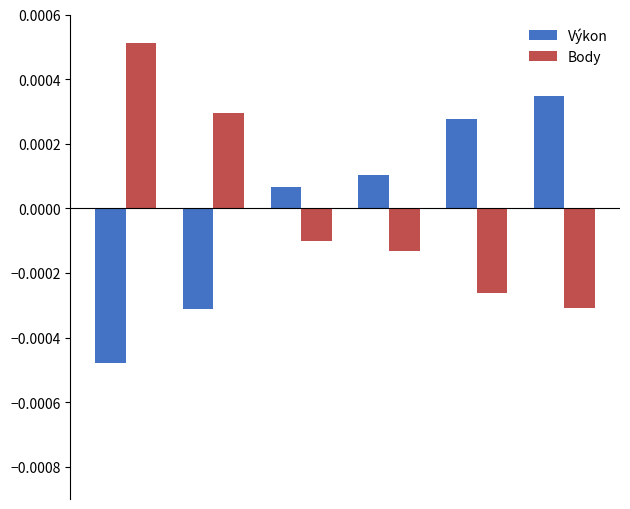

At how many categories does at least one series exceed 0?

6